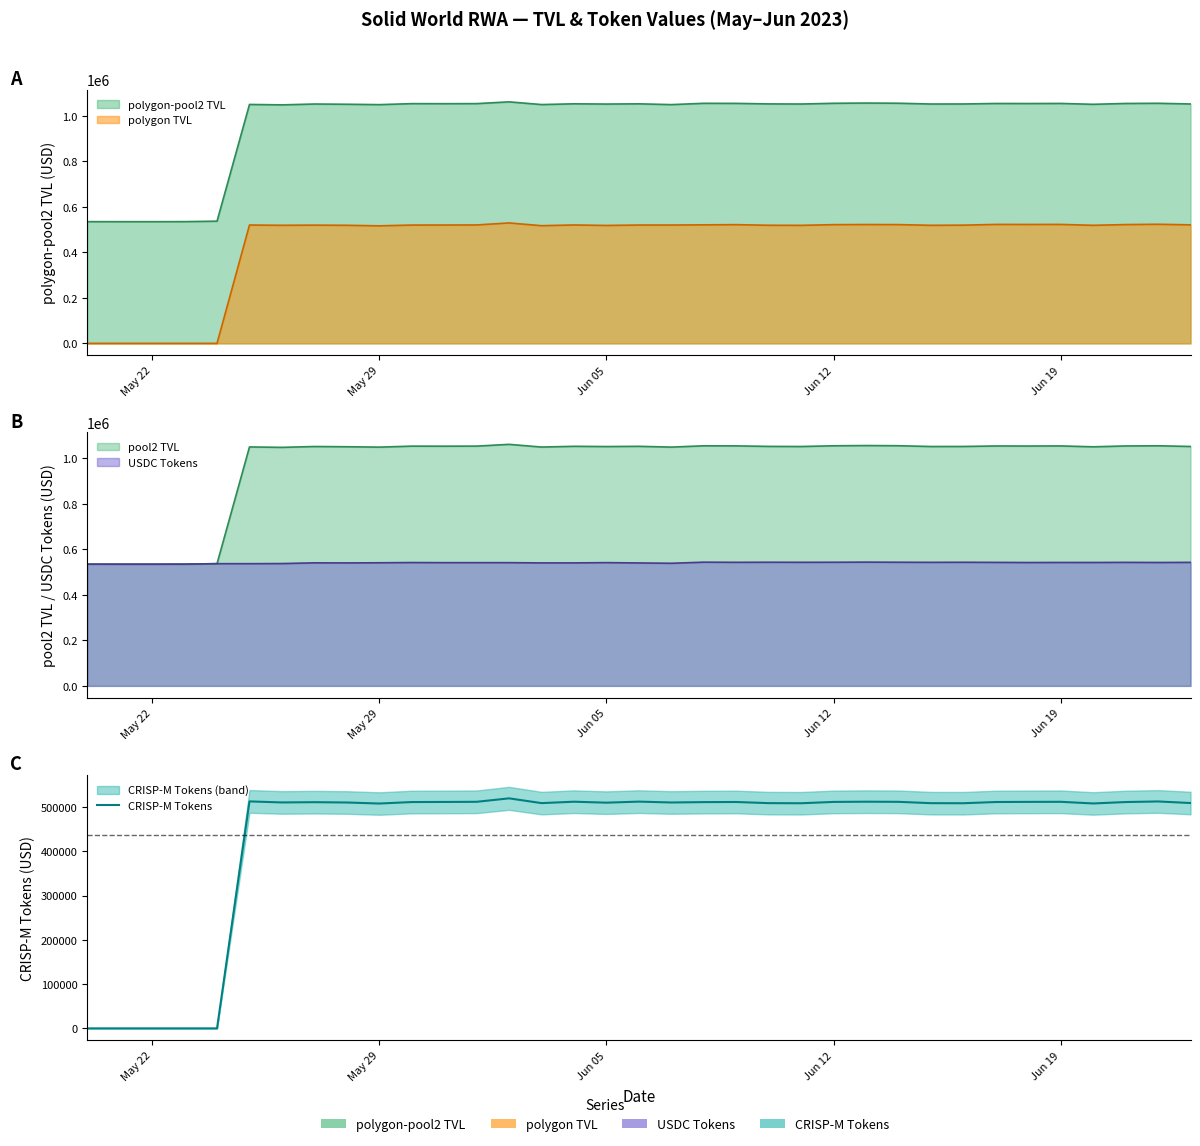

Reading left to right, what are all the values shown in this chart?

0.0	0.0	0.0	0.0	0.0	513061.1	510701.3	511290.0	510589.8	508254.5	511589.4	511814.0	512143.1	519953.2	509189.0	512365.1	510191.9	512562.2	510605.7	511449.1	511721.4	509135.2	508891.9	511890.2	512389.2	512092.4	509064.3	508941.1	511679.8	511975.2	512142.0	508416.0	511606.0	512936.6	509377.0